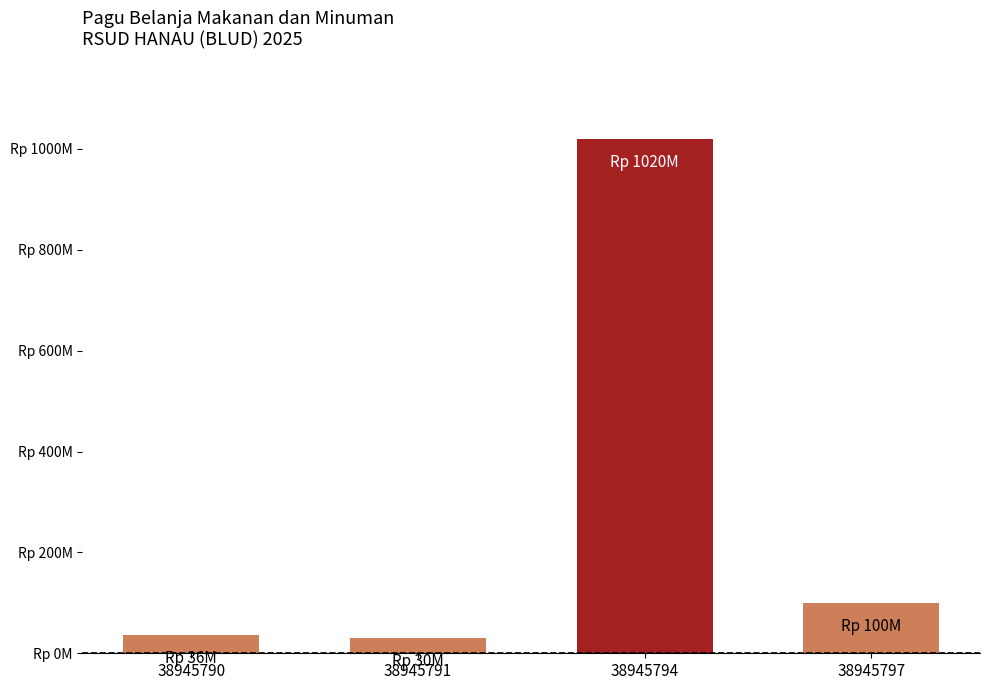

Between 38945794 and 38945790, which is larger?

38945794